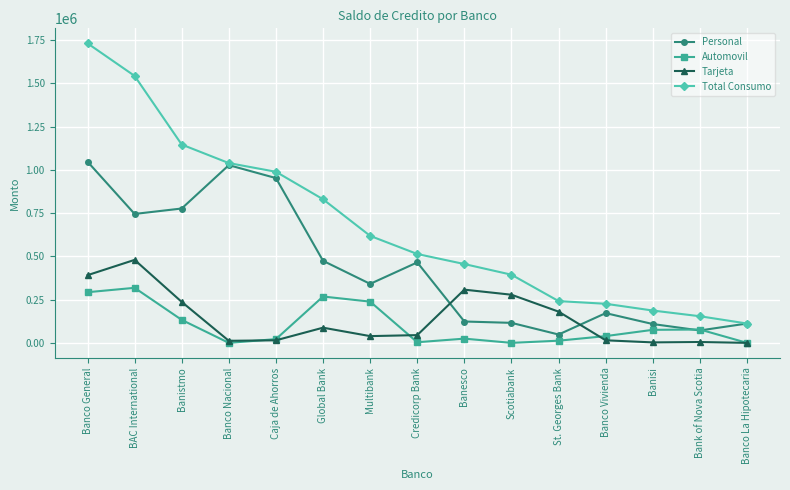

What is the label of the 15th point from the left?

Banco La Hipotecaria